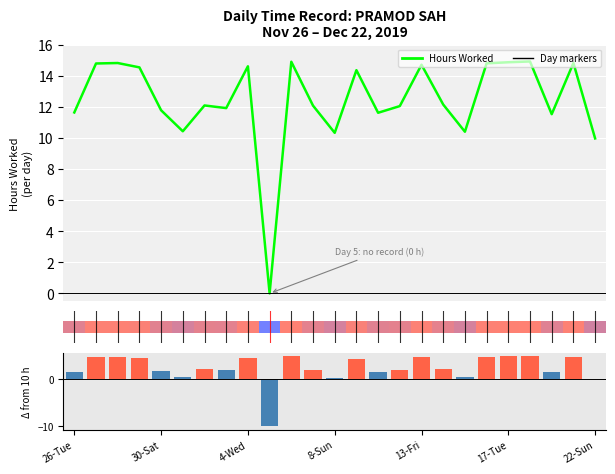

How many groups of bars are there?

25